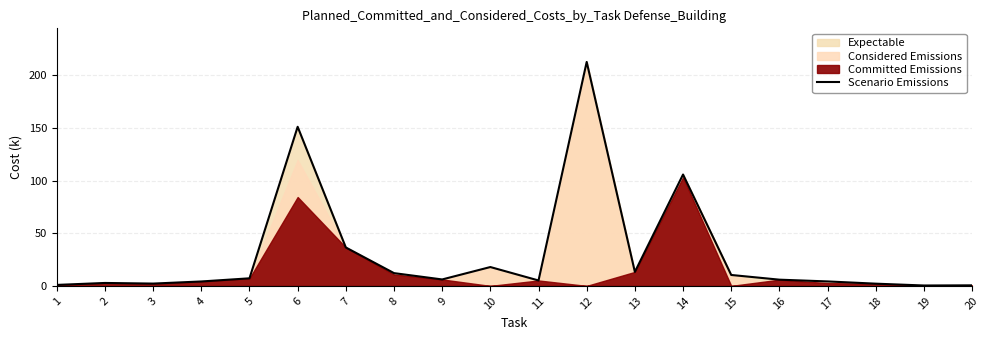

Reading left to right, extract all data points from this chart.

0.9	2.8	2.2	4.2	7.2	151.1	36.5	12.1	6.1	17.9	5.2	212.7	13.3	105.8	10.4	5.9	4.2	2.1	0.4	0.5